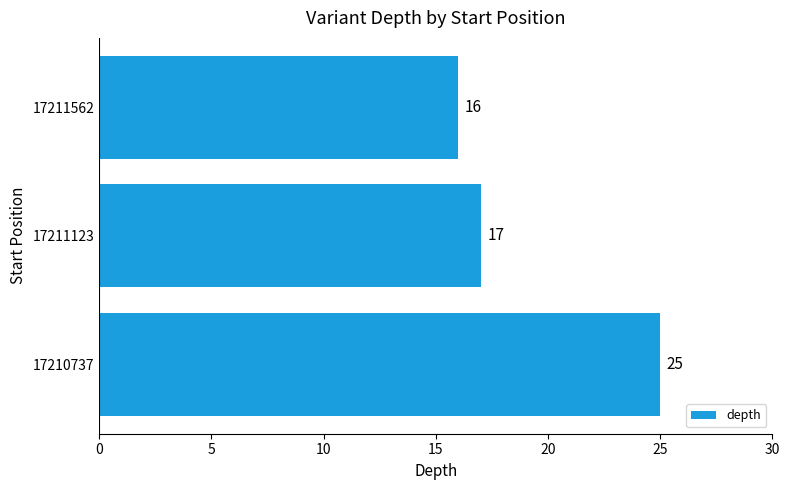

List the labels in order of value, smallest first.

17211562, 17211123, 17210737